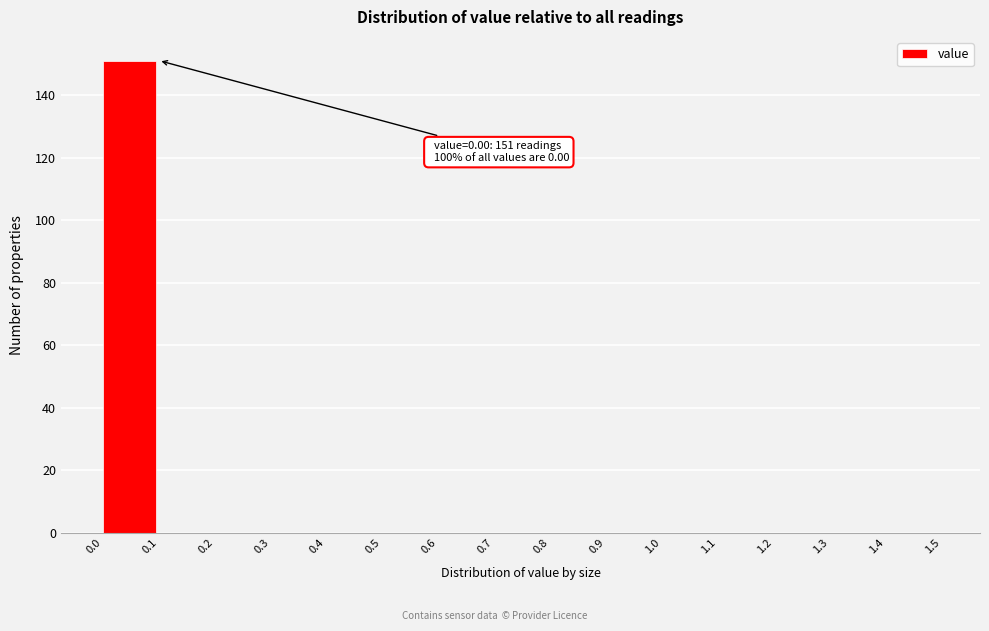

Over which range of the x-axis is the bar tallest?

0.0 to 0.1